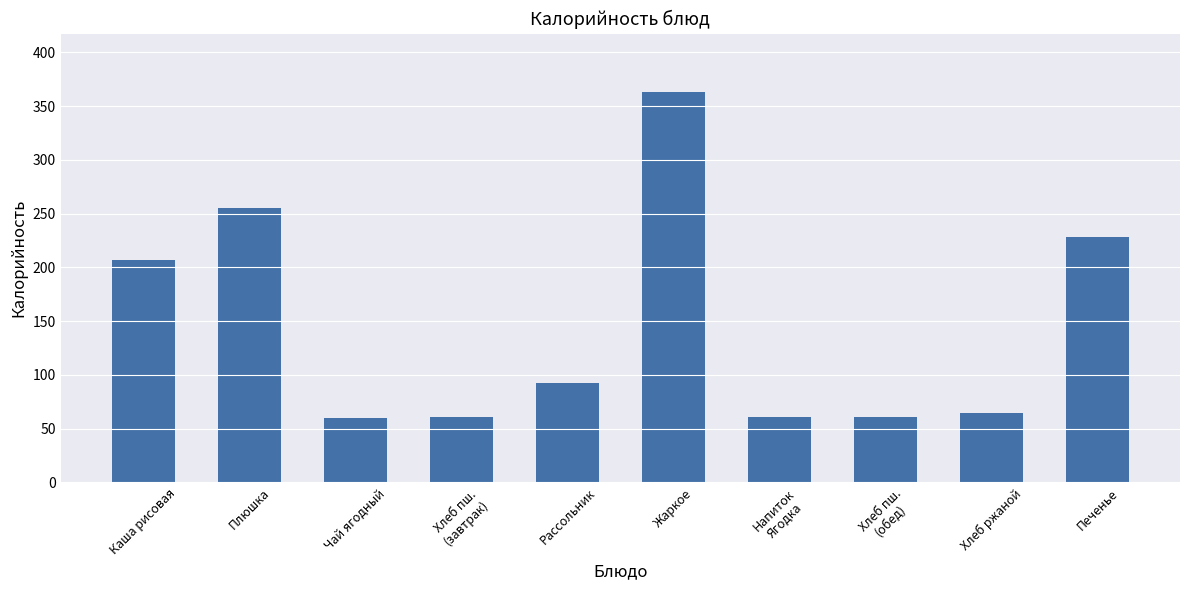

Which label corresponds to the largest value in the chart?

Жаркое